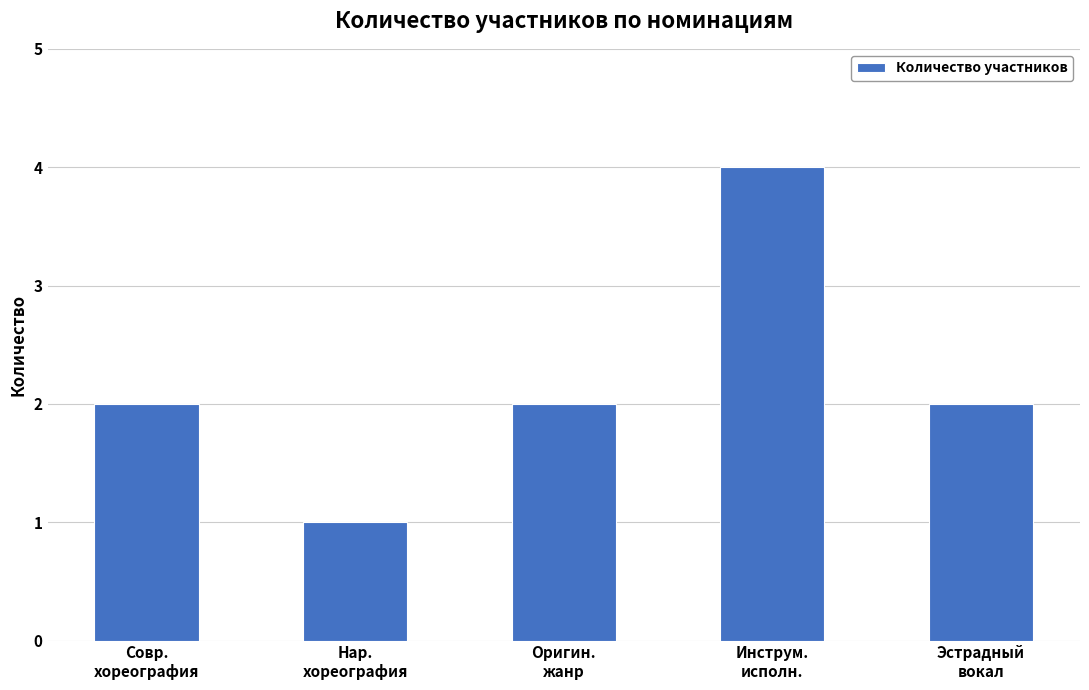

Between Совр.
хореография and Инструм.
исполн., which is larger?

Инструм.
исполн.